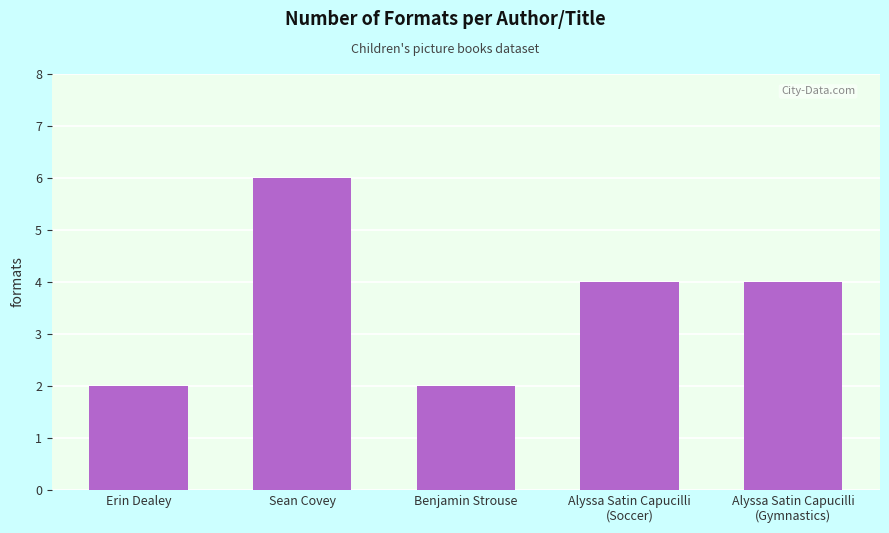

Is it true that the value at Benjamin Strouse is 2?

True